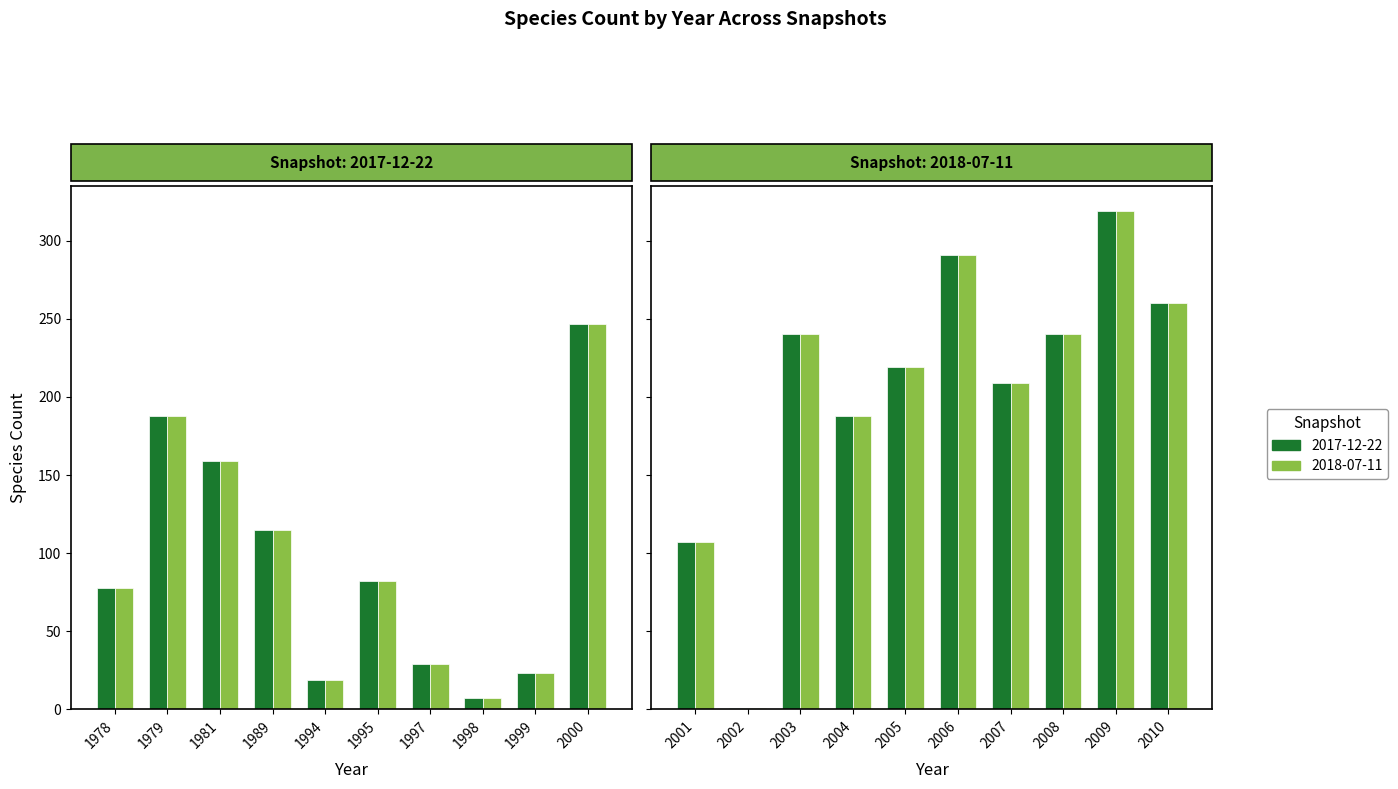

Which series has the largest range (max minus min)?

2017-12-22